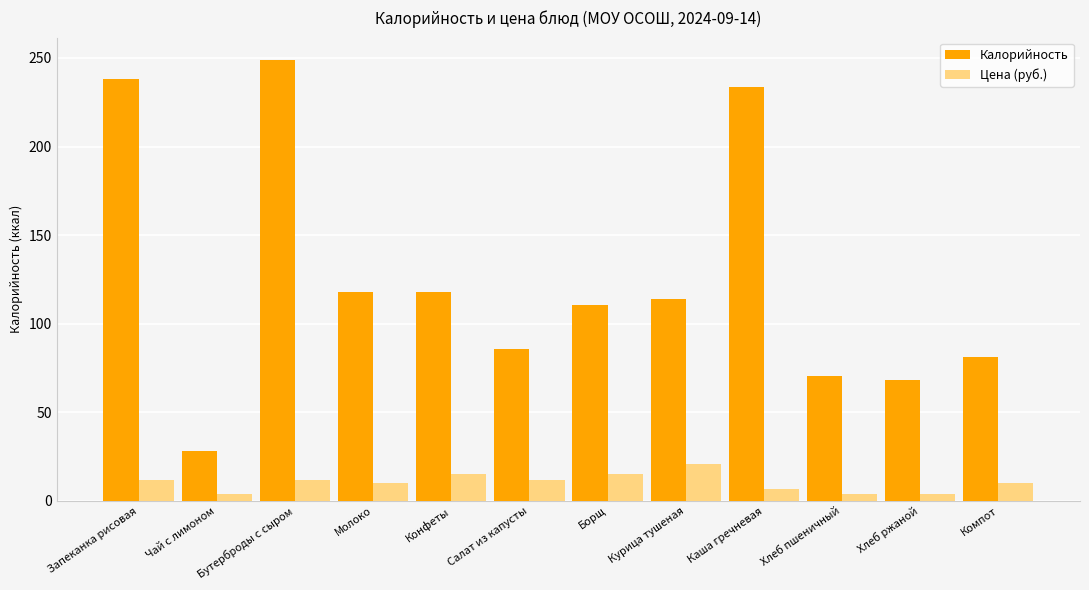

At how many categories does at least one series exceed 11?

12